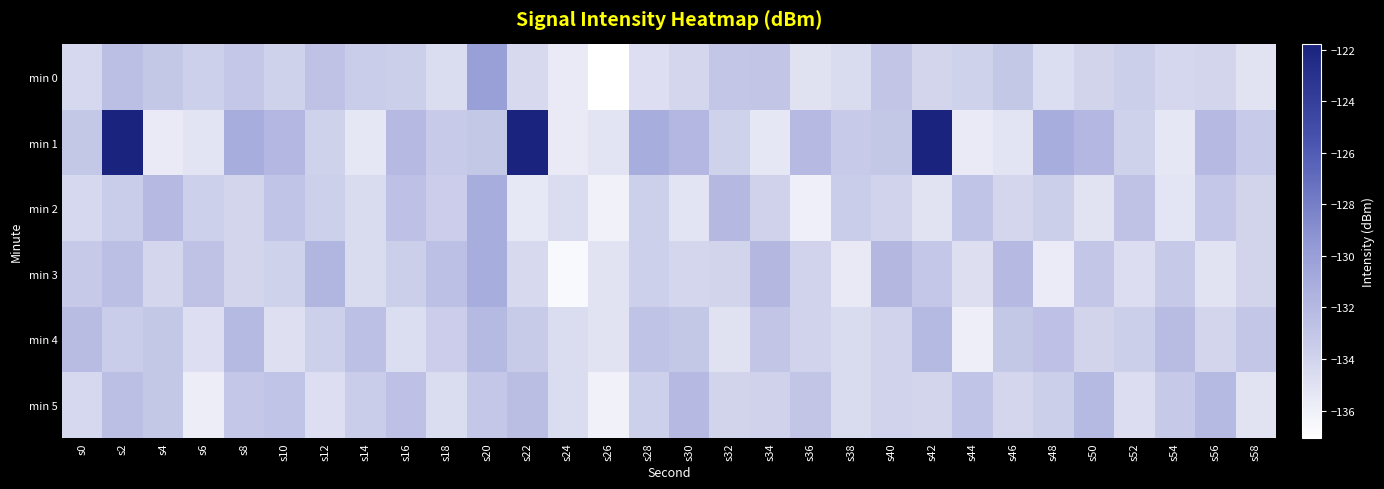

Which category has the highest value across all series?

s2